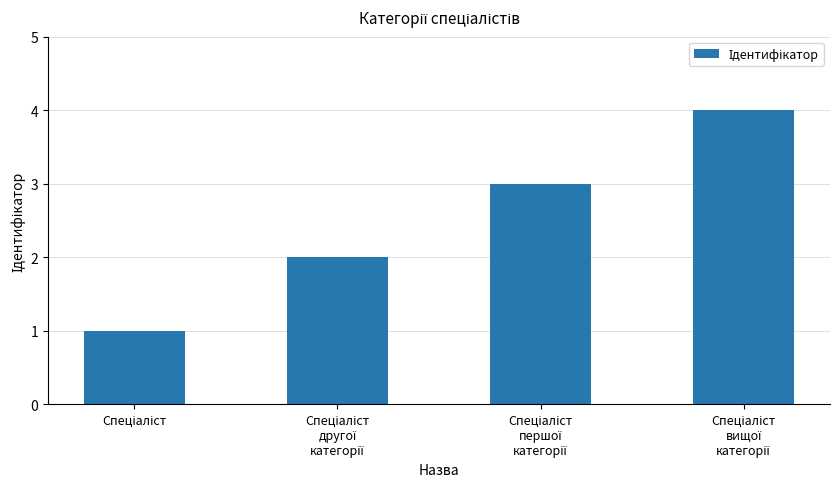

What is the greatest value displayed?

4